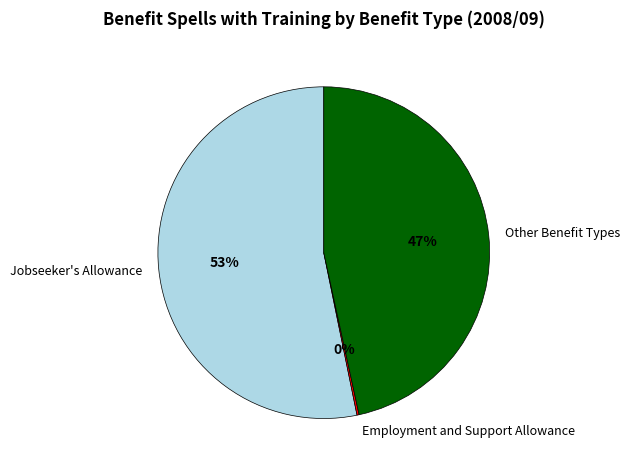

Which has a higher value, Jobseeker's Allowance or Other Benefit Types?

Jobseeker's Allowance